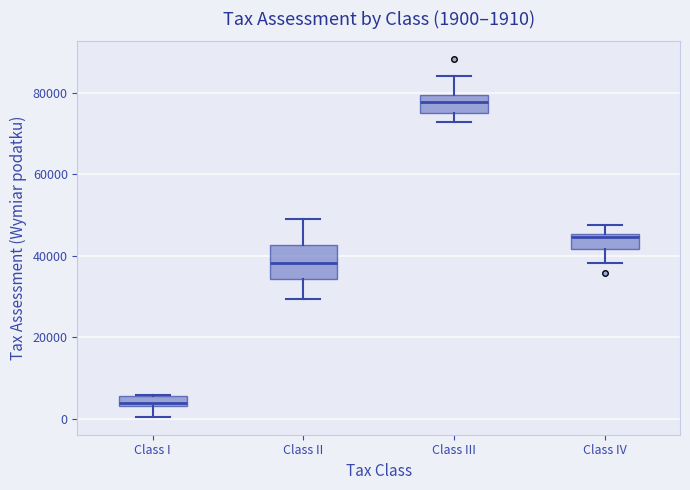

Which box's median line is the highest?

Class III